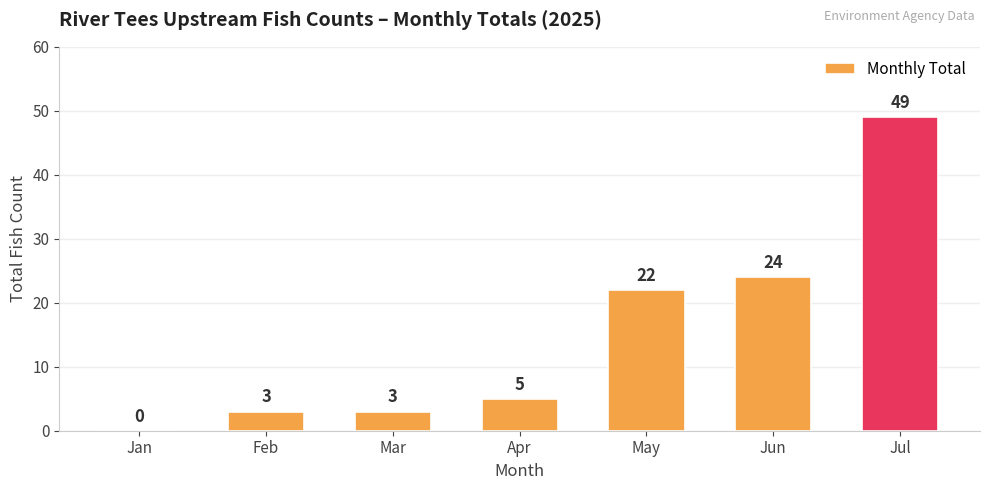

How many series are shown in this chart?

1